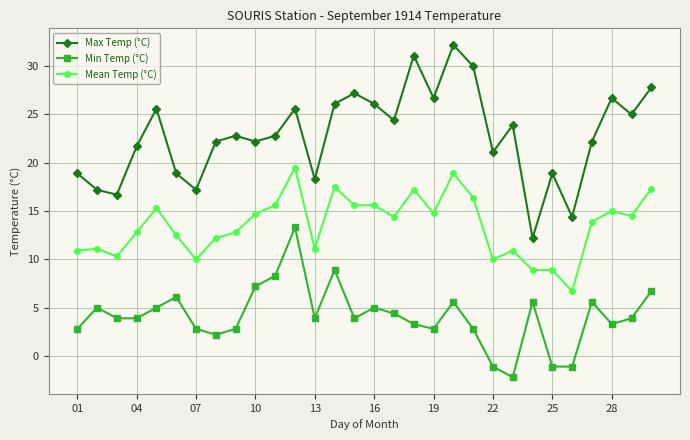

True or false: Min Temp (°C) and Mean Temp (°C) intersect in this chart.

False